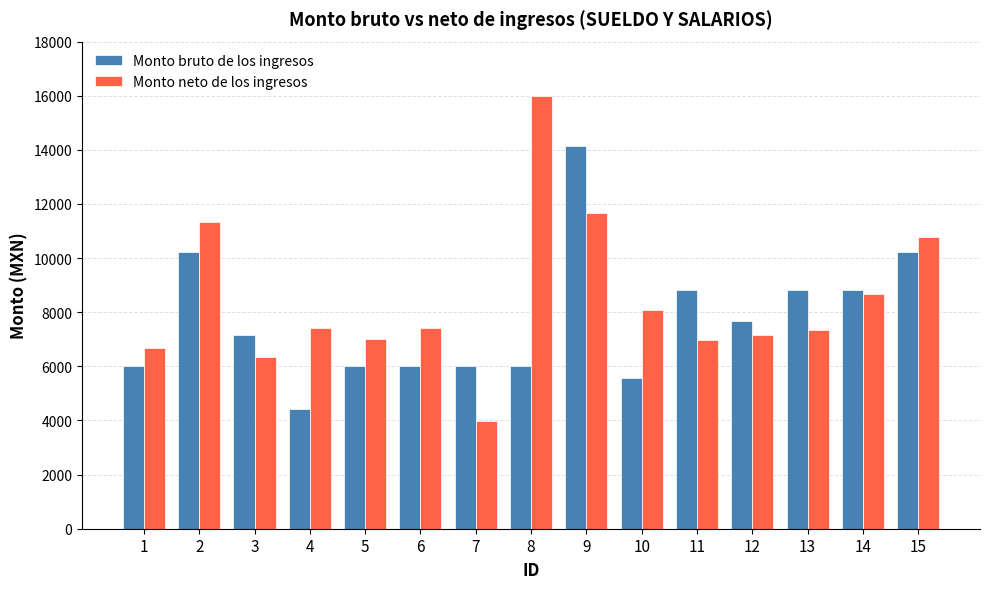

Where does the Monto neto de los ingresos series first go above 7400?

2